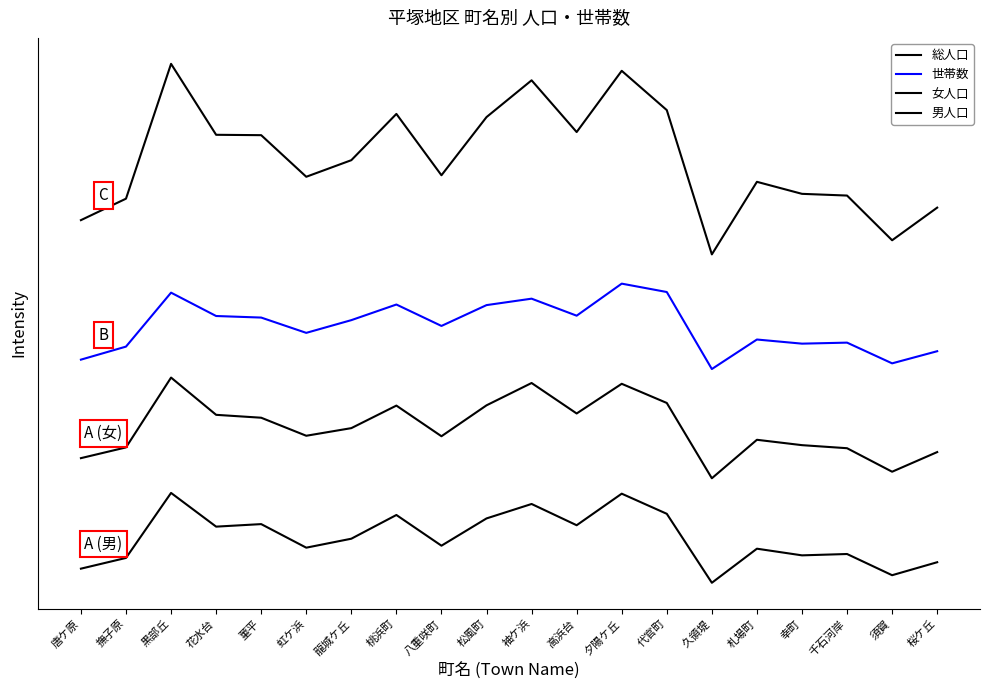

True or false: 女人口 and 男人口 cross at least once.

False